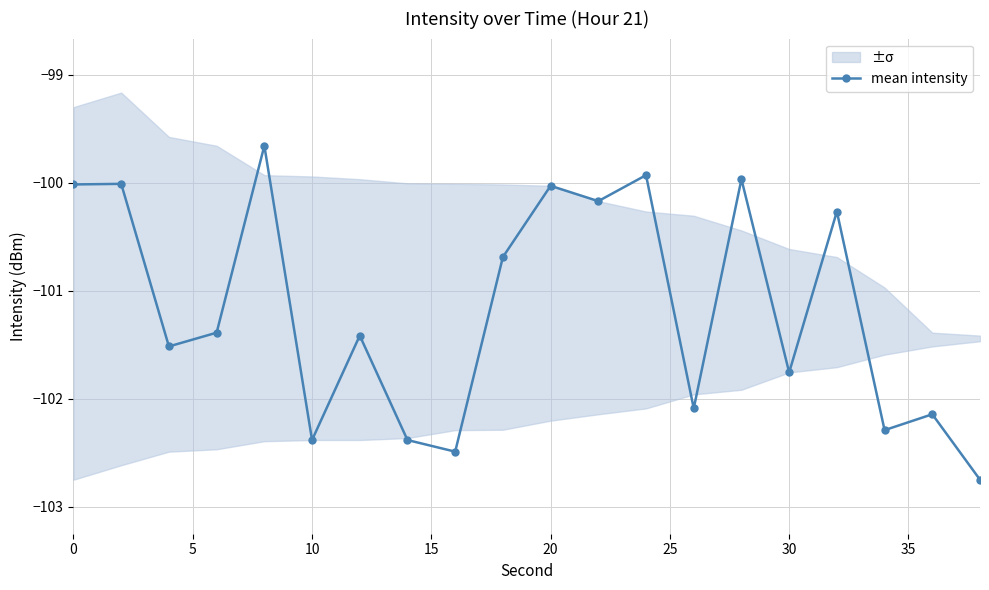

True or false: mean intensity has more than 1 points higher than both neighbors.

True